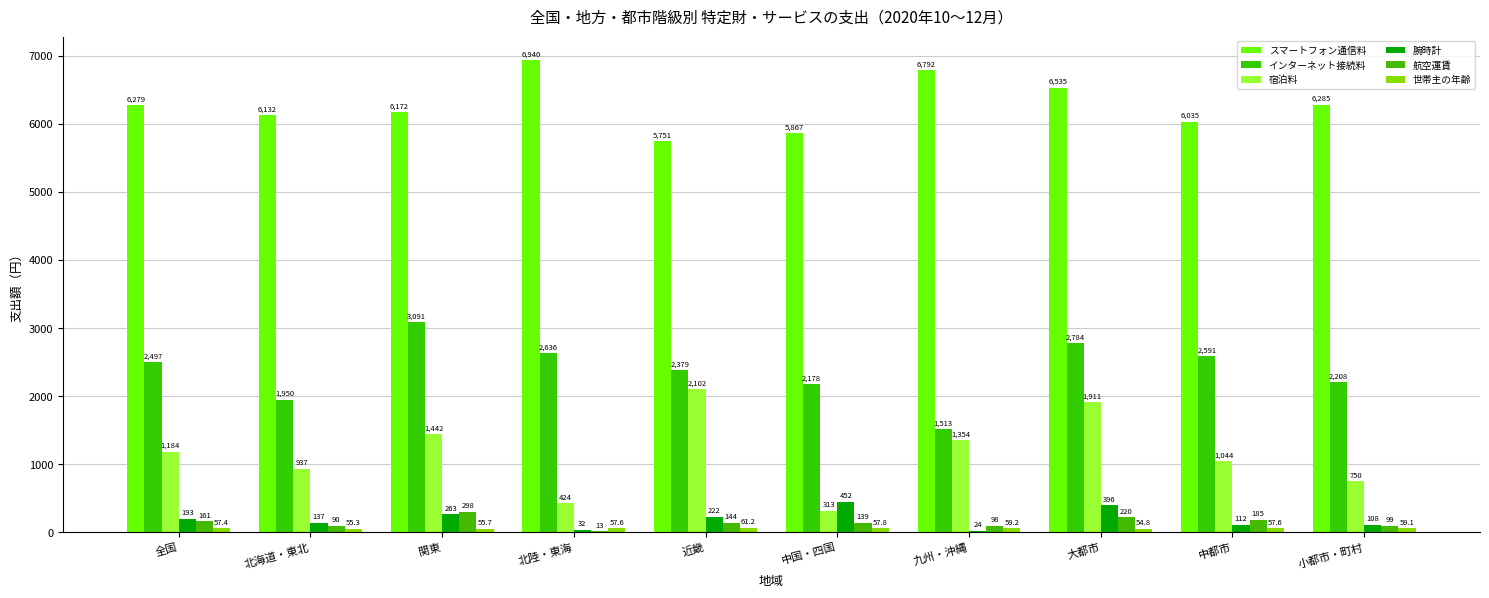

How many series are shown in this chart?

6